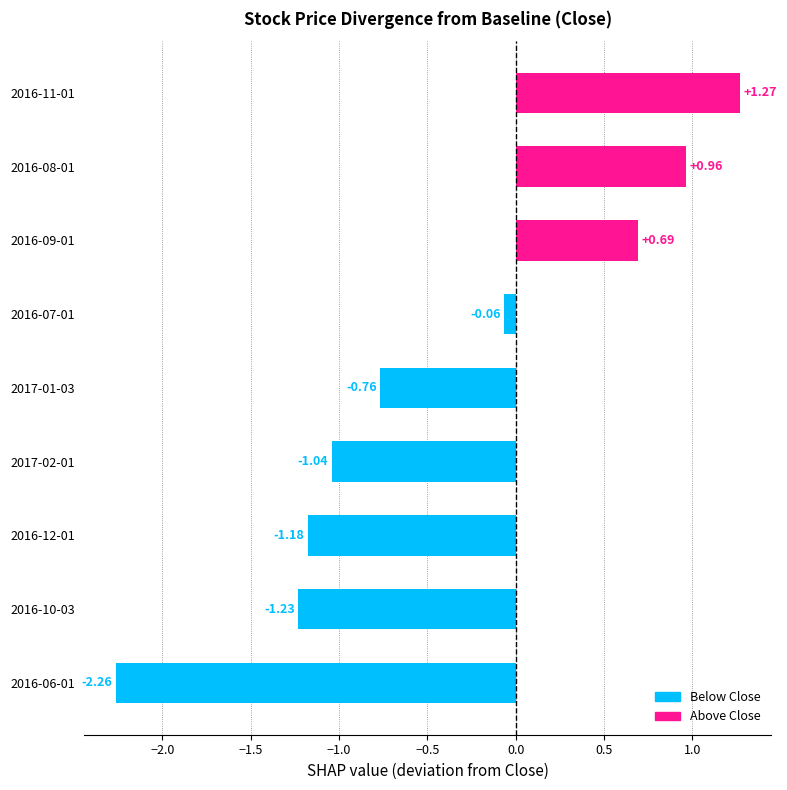

What is the average value?

-0.4